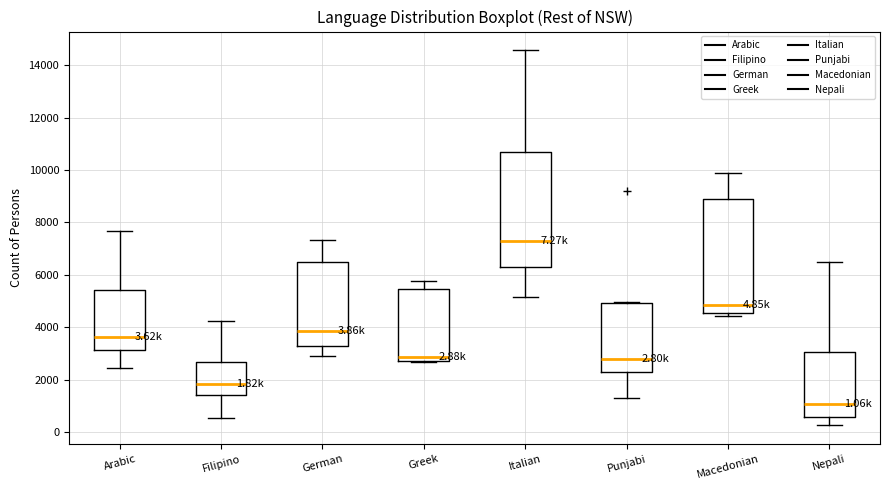

Which box has the highest median line?

Italian